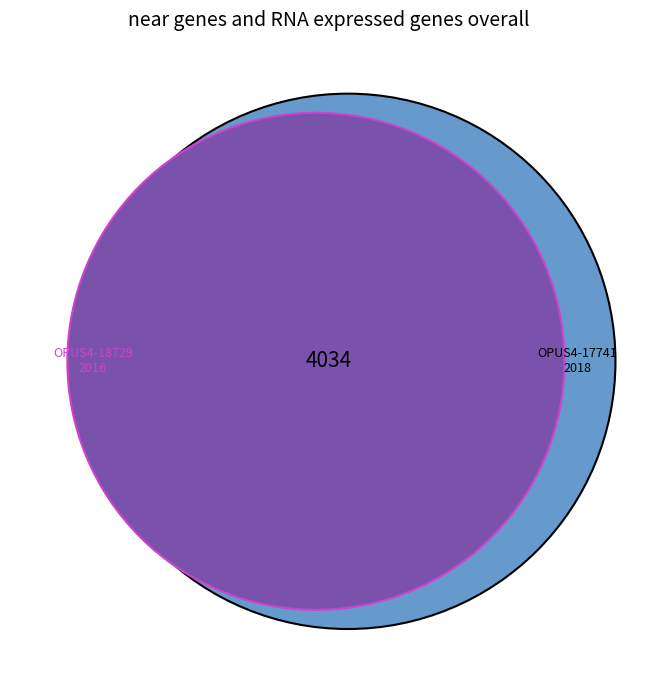

Is it true that OPUS4-18729 is 56% of the pie?

False